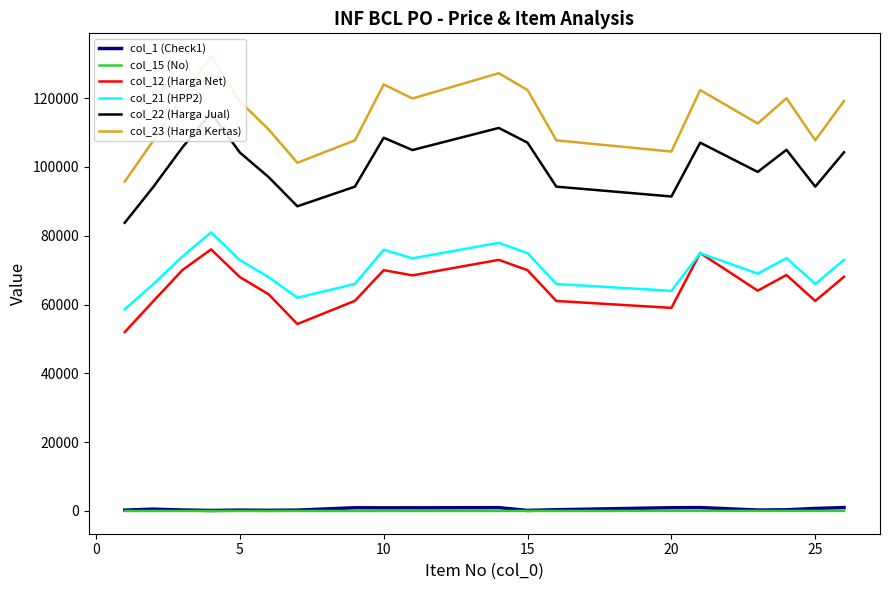

True or false: col_12 (Harga Net) and col_1 (Check1) cross at least once.

False